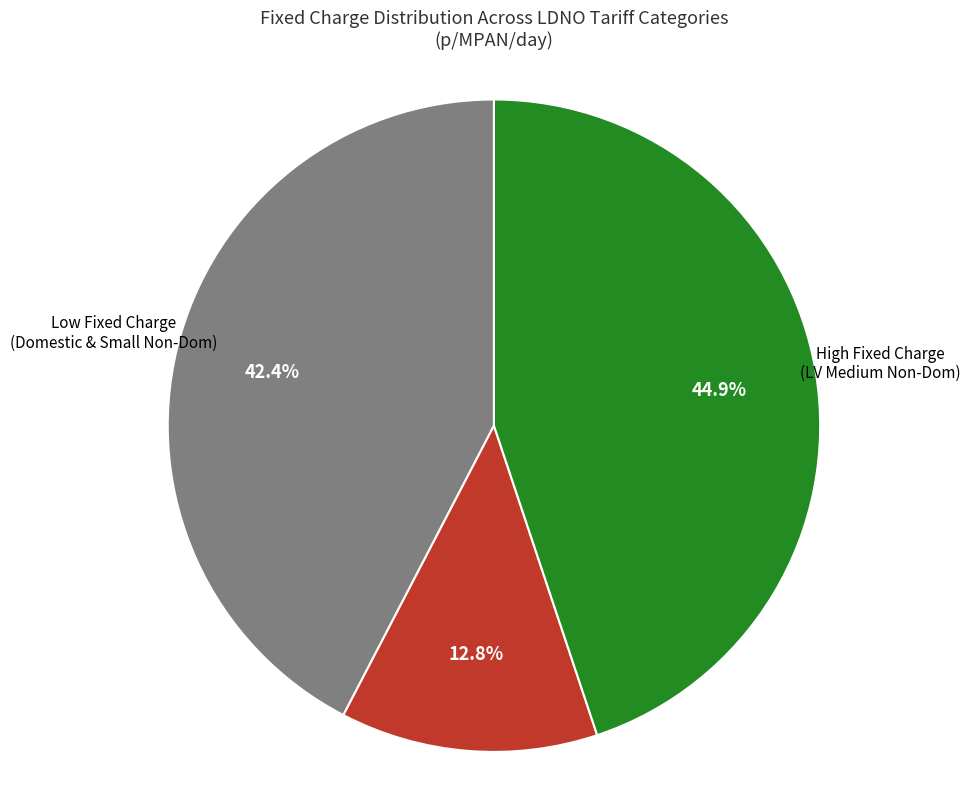

Is there any slice that represents more than half of the pie?

No